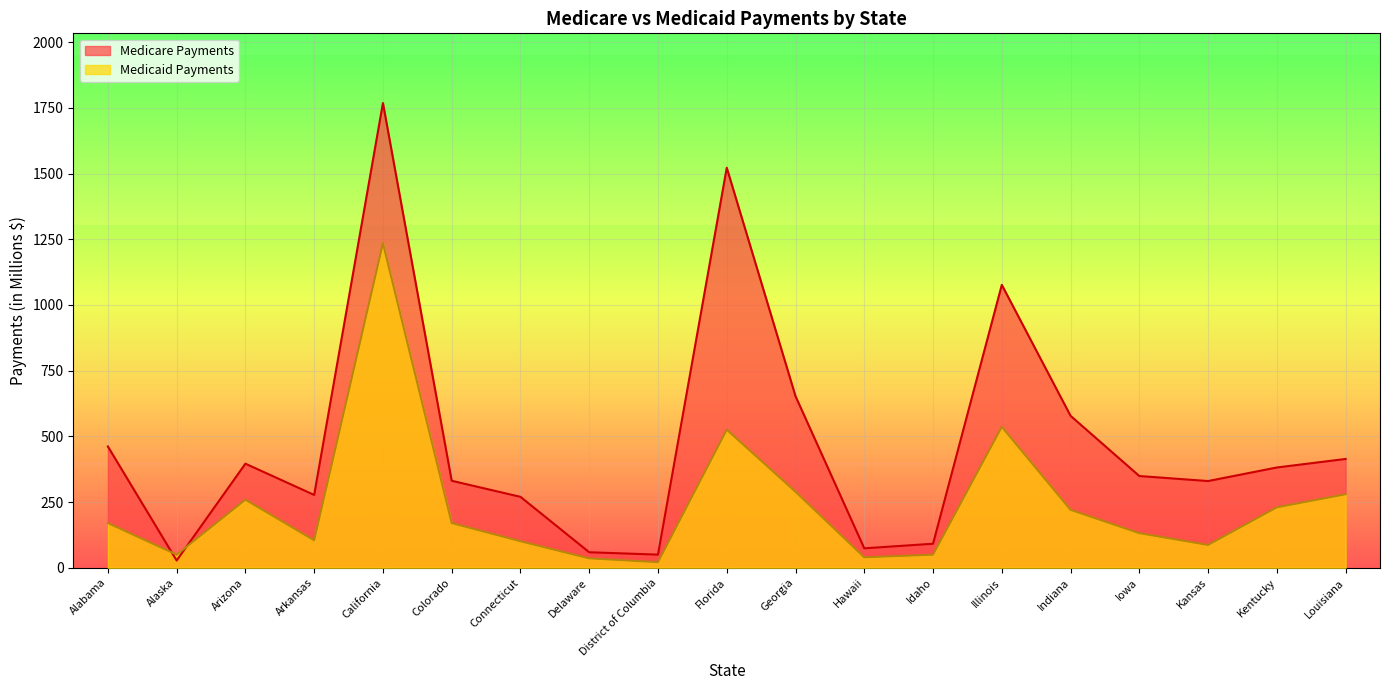

Which series has the widest spread of values?

Medicare Payments